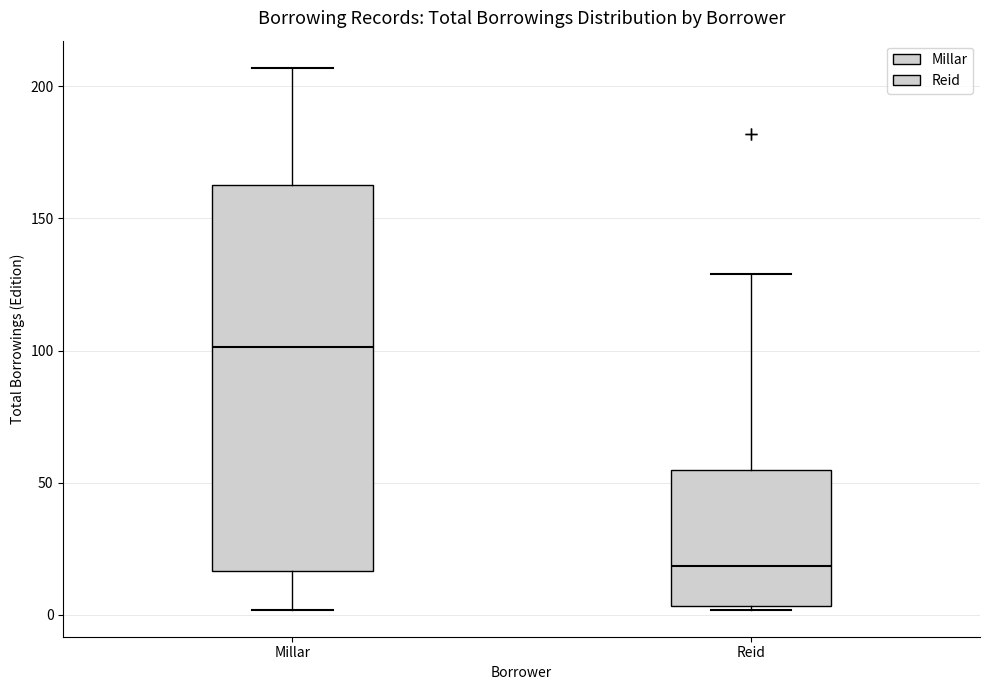

Reading left to right, read every box against the y-axis: the position of its median line, the range the box covers, and the ends of its whiskers. The values are not printed on the chart, so give them approximately, as read against the axis.

Millar: median 100, box 15 to 165, whiskers 0 to 205
Reid: median 20, box 5 to 55, whiskers 0 to 130